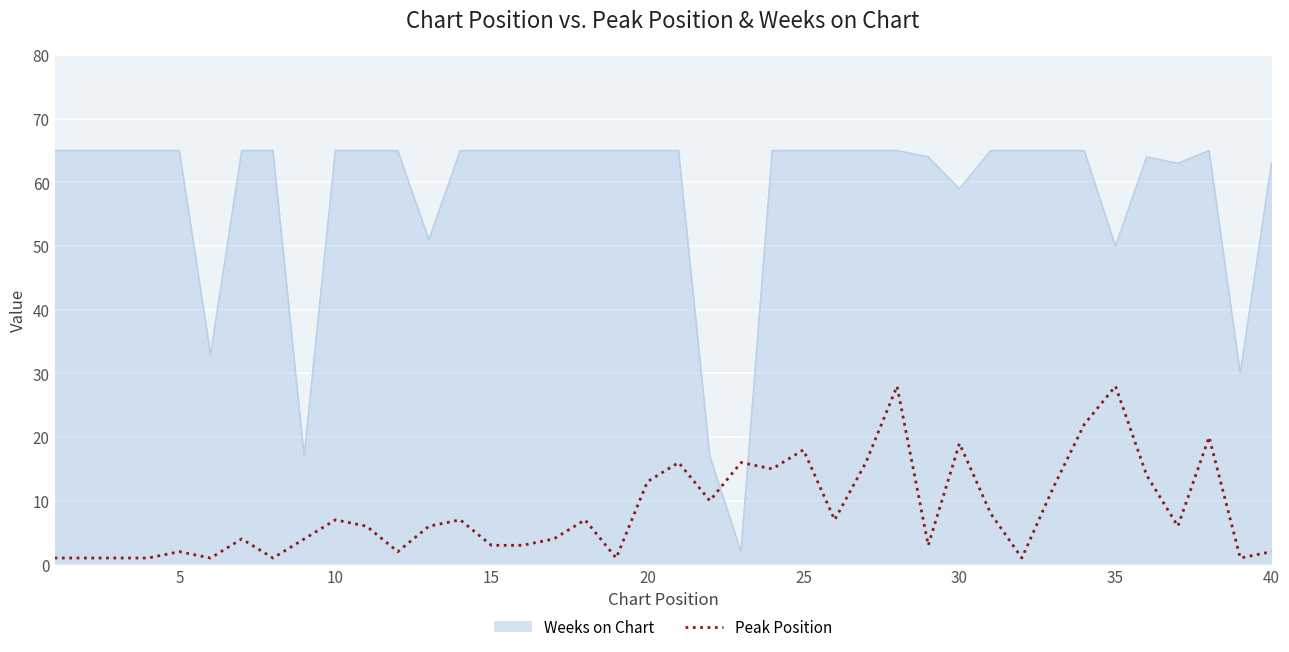

What is the difference between the maximum and minimum values in the Weeks on Chart series?

63